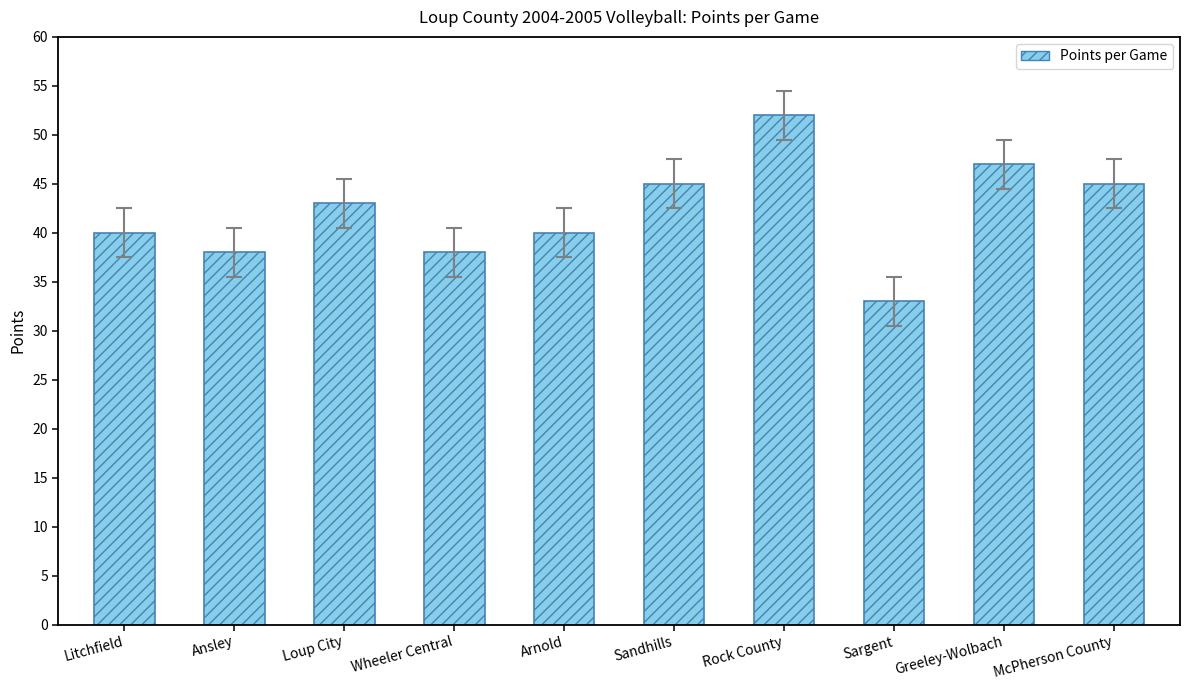

How many bars are there in total?

10